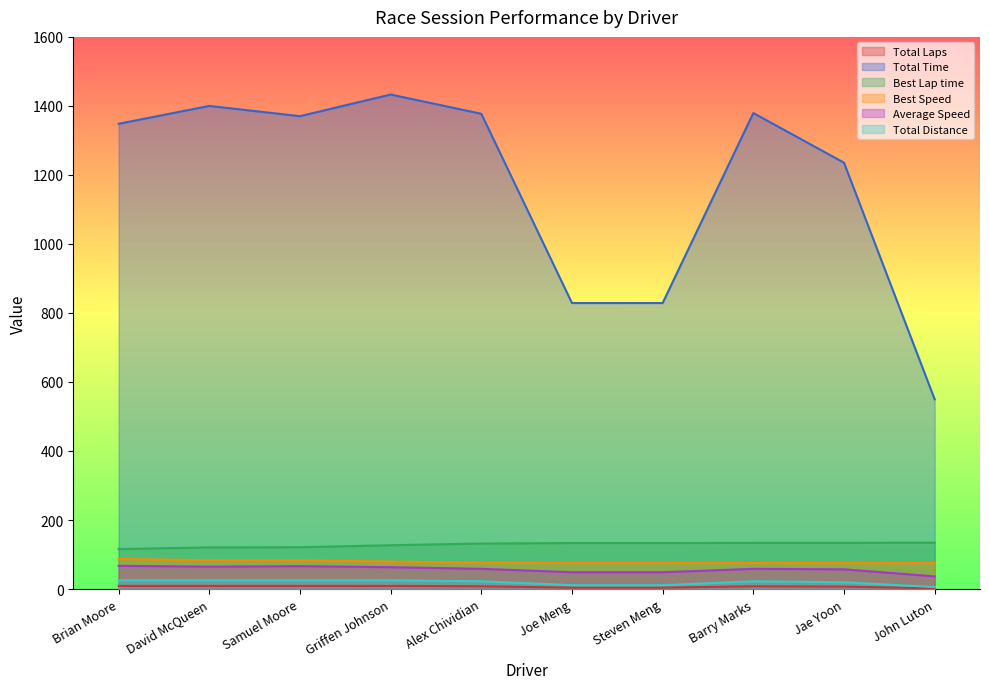

What is the sum of the Best Speed values at David McQueen and Samuel Moore?

166.8